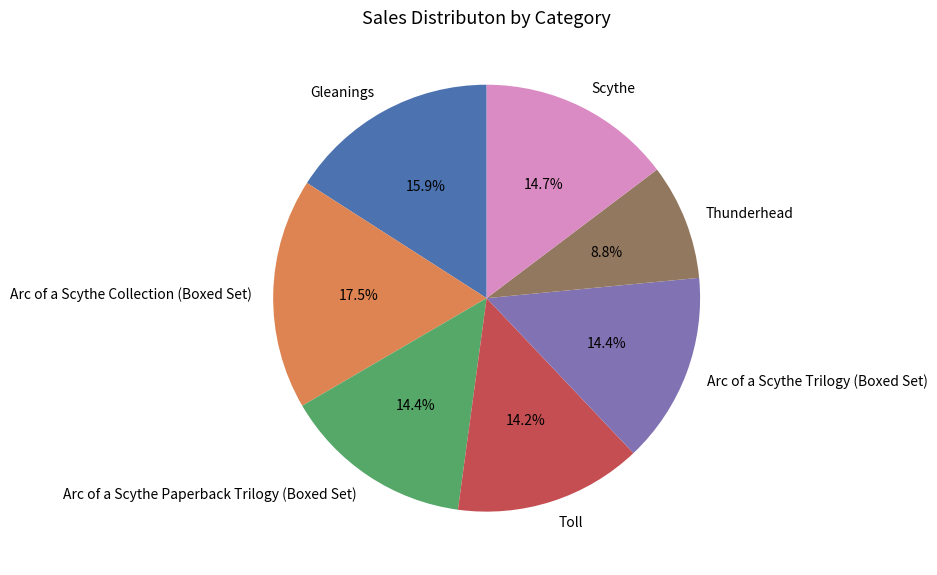

To the nearest percent, what portion does Gleanings represent?

16%